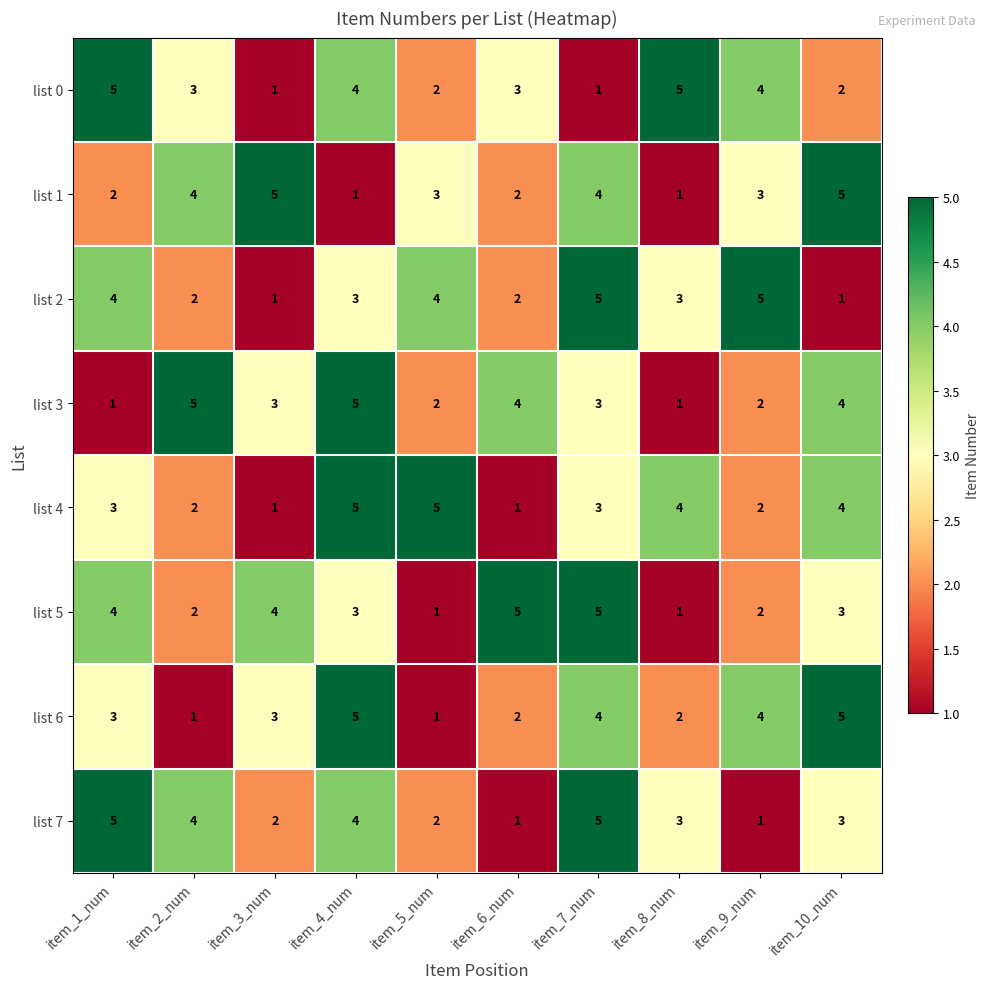

What is the spread (max minus min) of values at item_7_num?

4